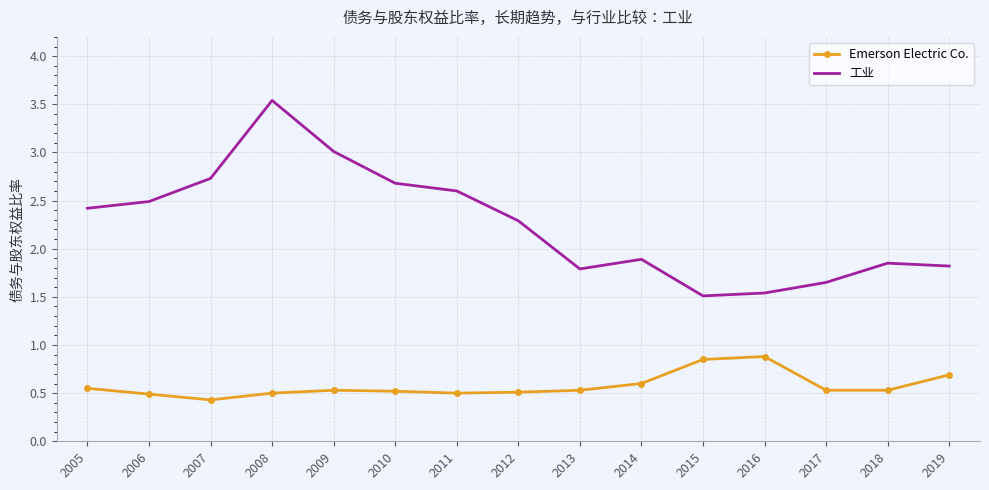

What is the total value across all series at 2016?

2.4